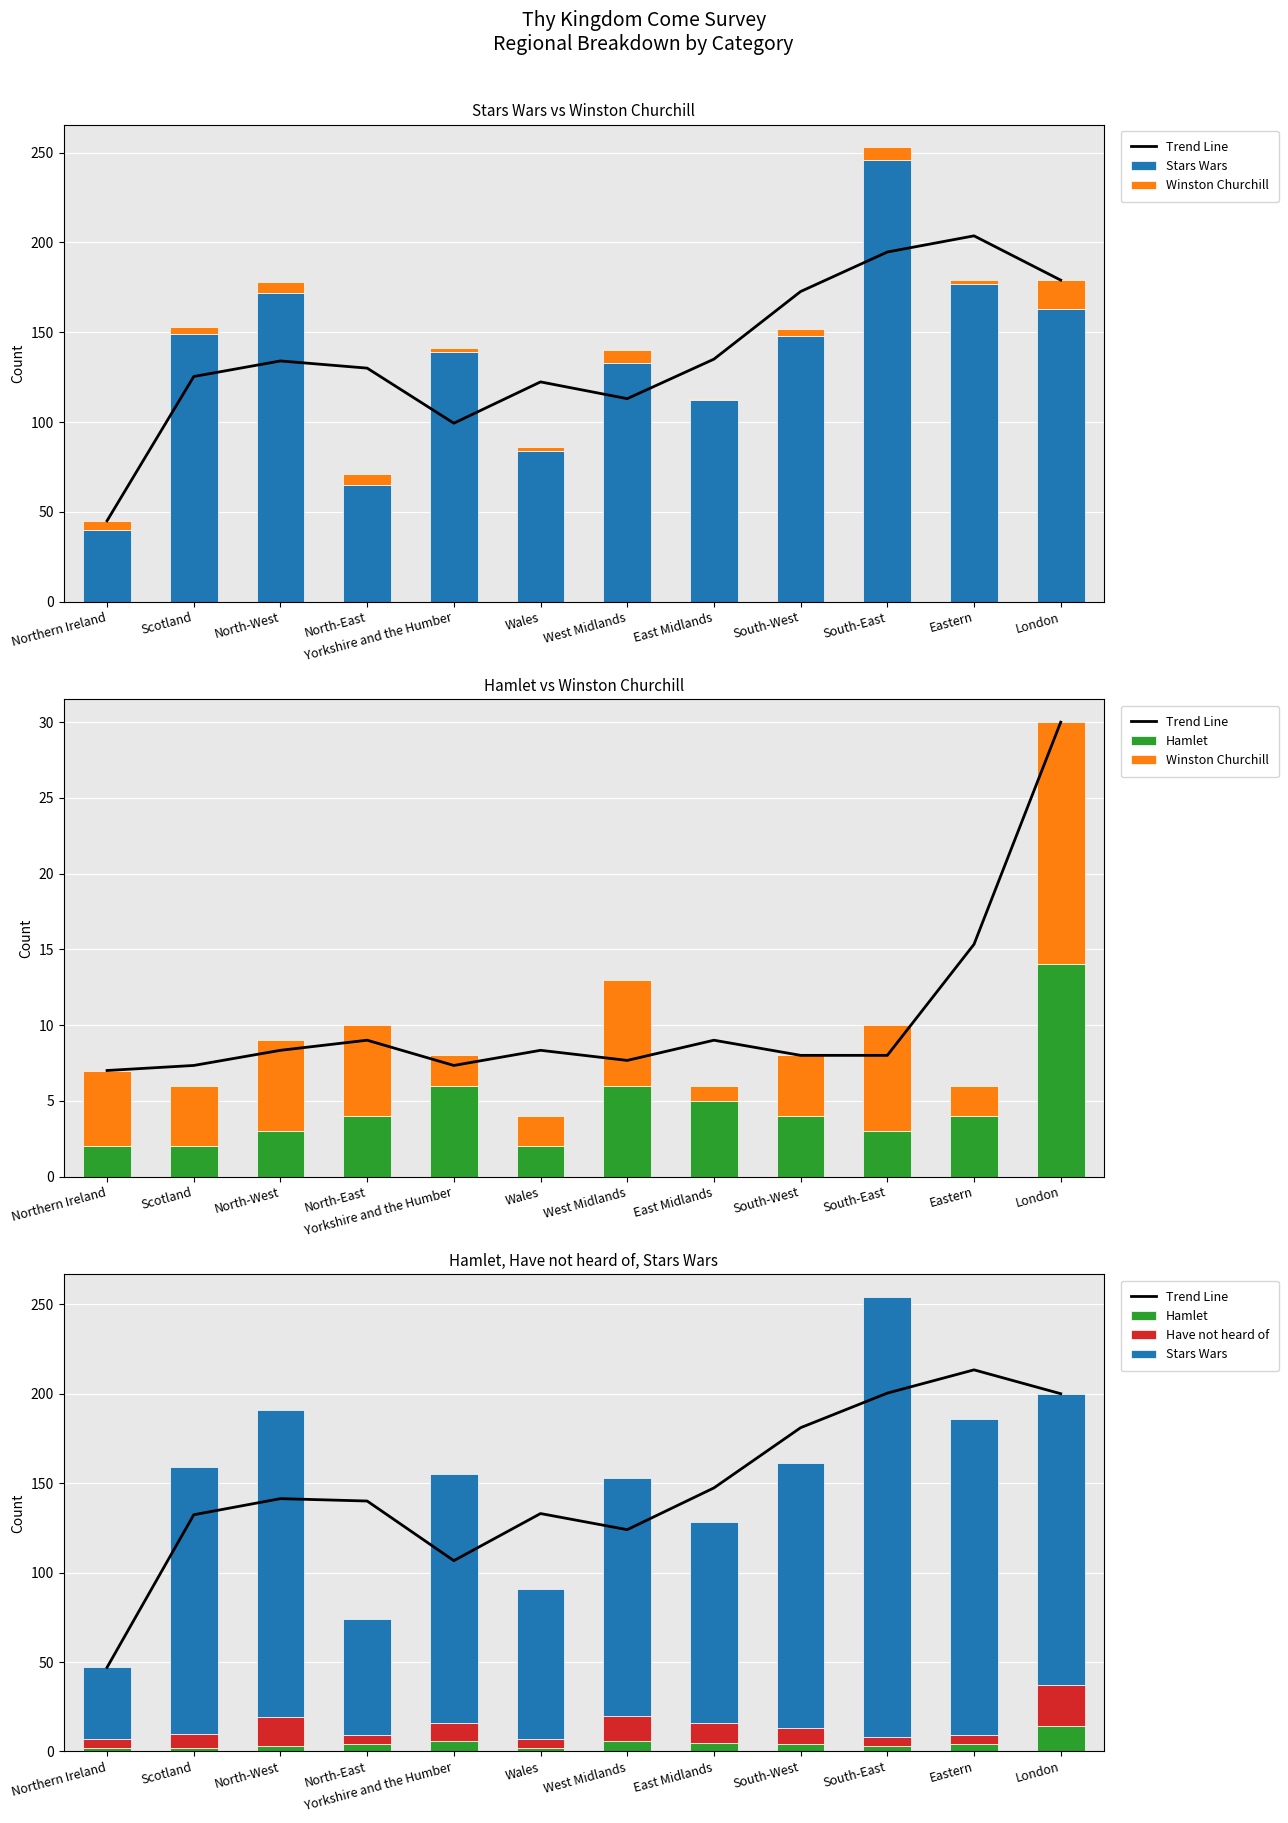

True or false: Winston Churchill has a value of 0.6 at East Midlands.

False